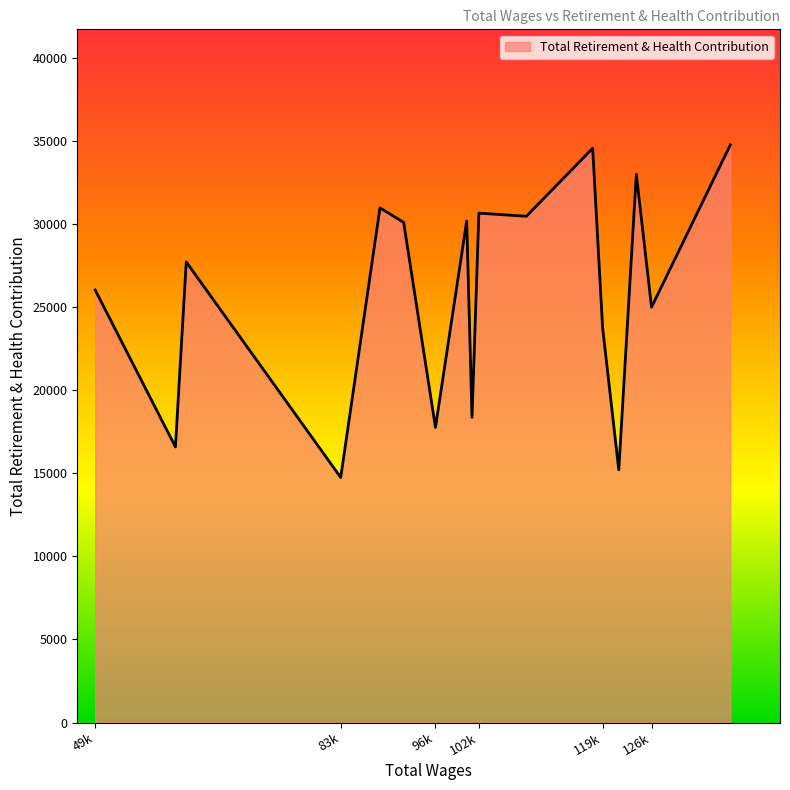

What is the difference between the maximum and minimum values?

20015